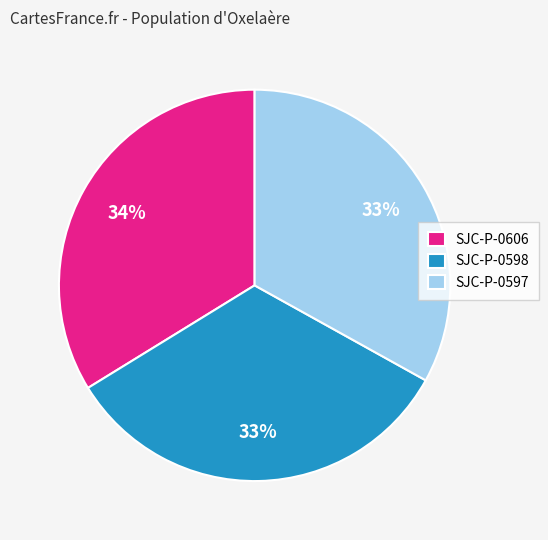

What percentage is the SJC-P-0598 slice, to the nearest percent?

33%